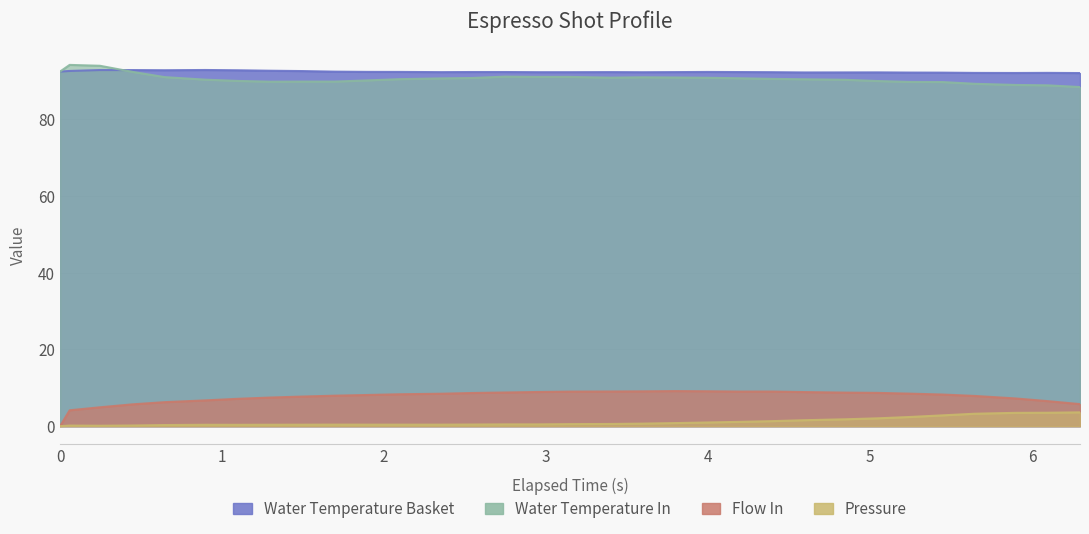

What position from the left is 5.446?

28